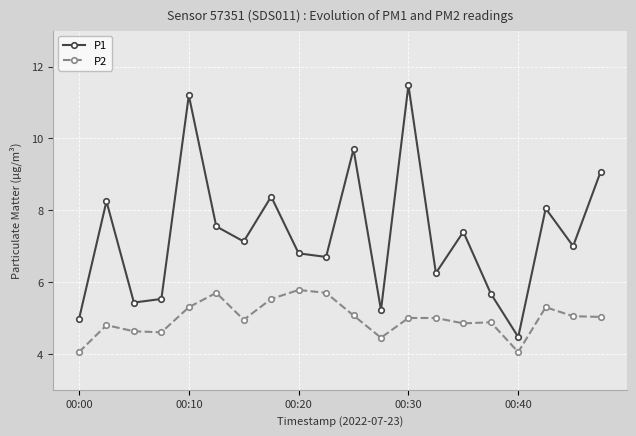

True or false: P2 and P1 cross at least once.

False